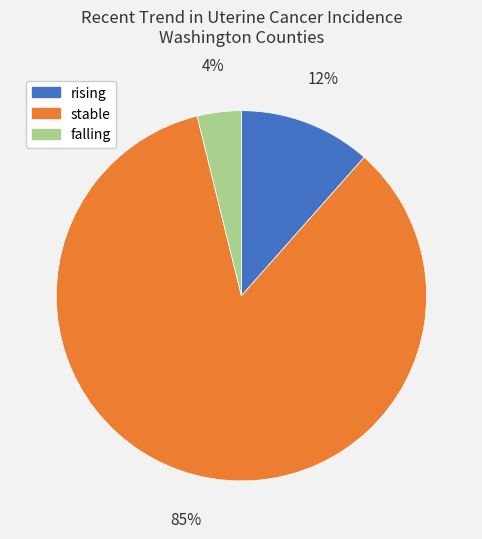

To the nearest percent, what is the average slice percentage?

33%